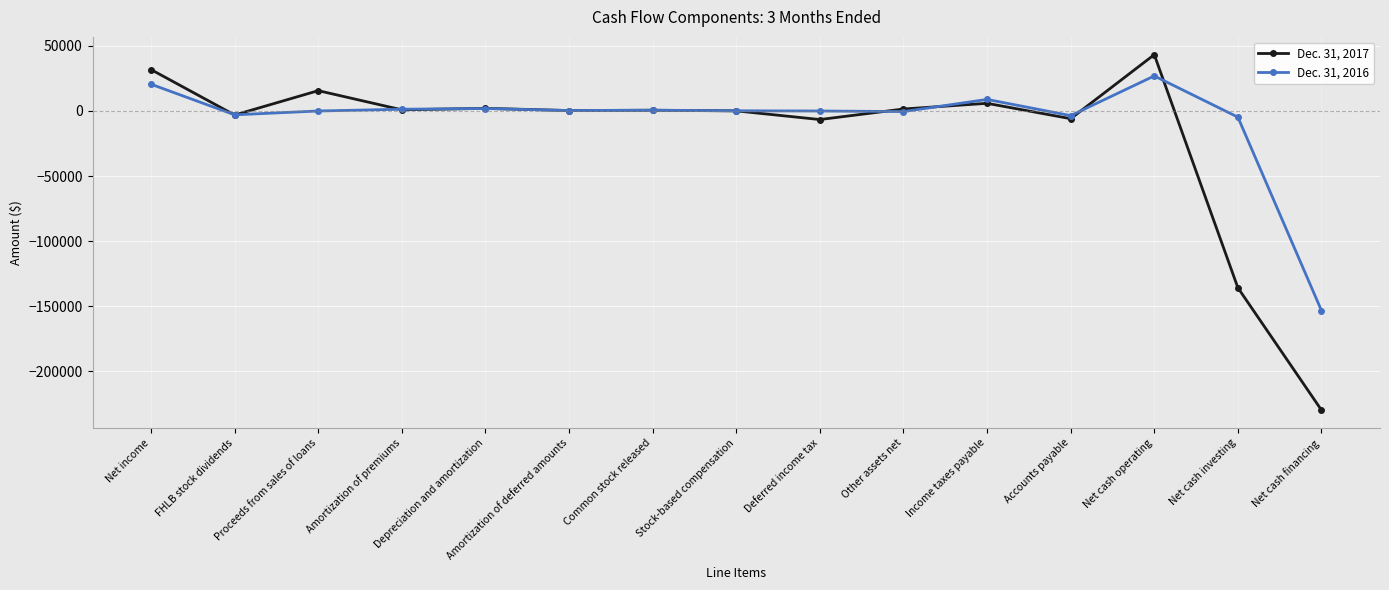

What is the difference between the Dec. 31, 2017 values at Net cash investing and Common stock released?

136467